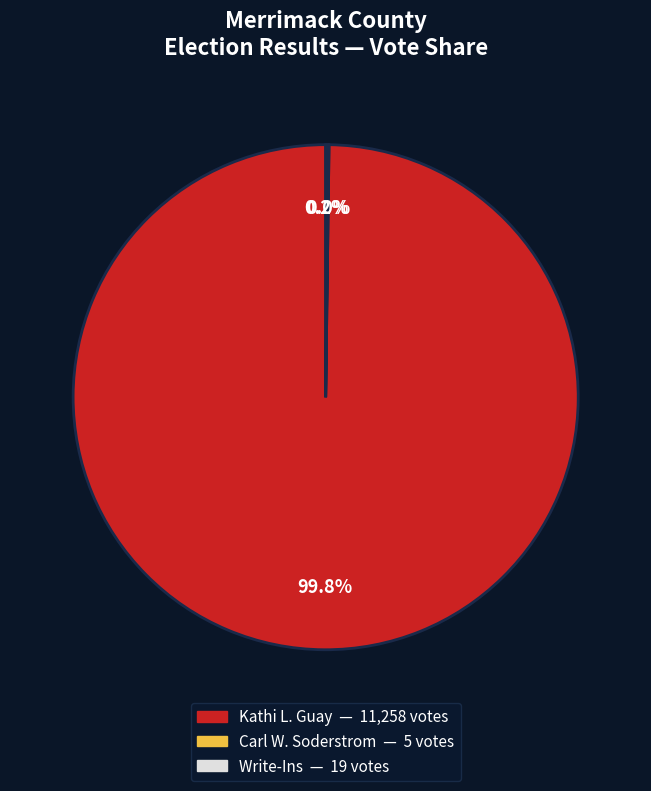

Which slice is the largest?

Kathi L. Guay